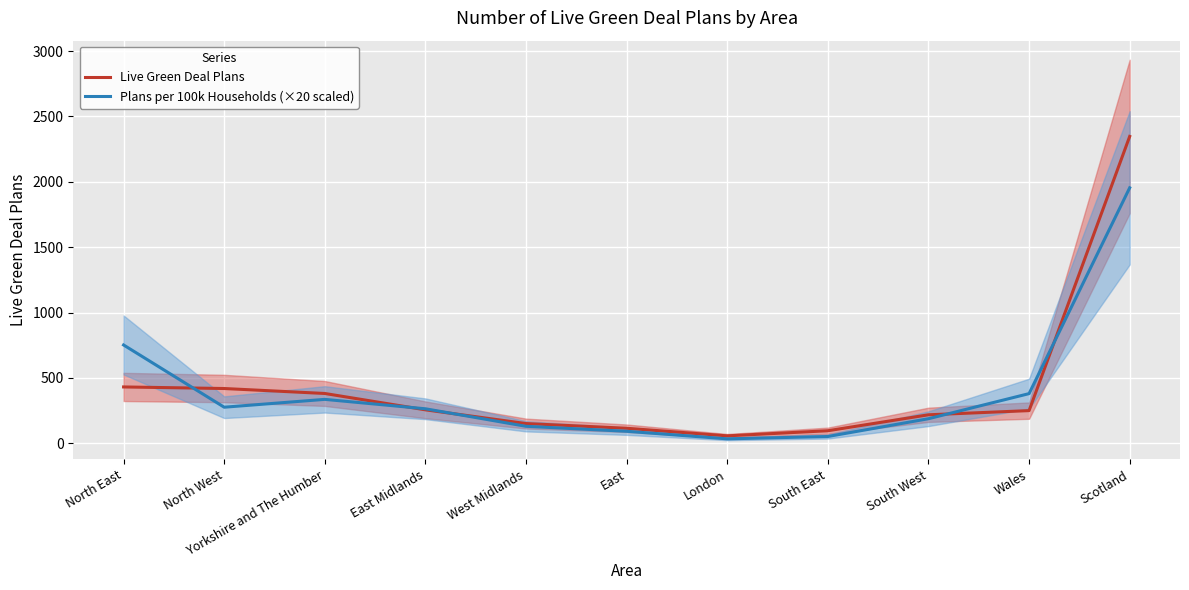

Is the value of Plans per 100k Households (×20 scaled) at North East greater than the value of Live Green Deal Plans at North West?

Yes